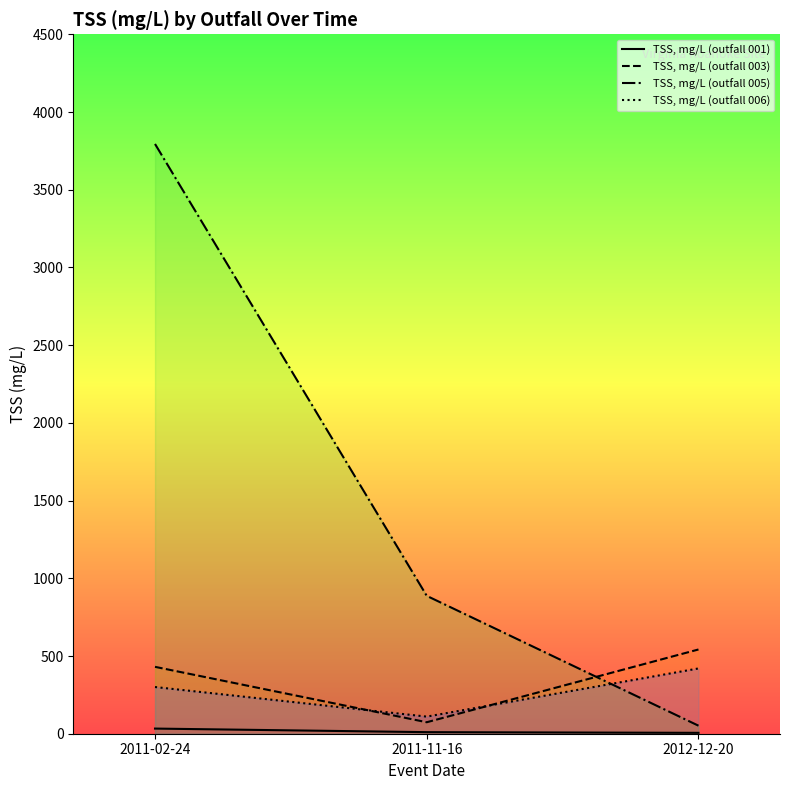

Is it true that TSS, mg/L (outfall 006) equals 456.4 at 2011-02-24?

False